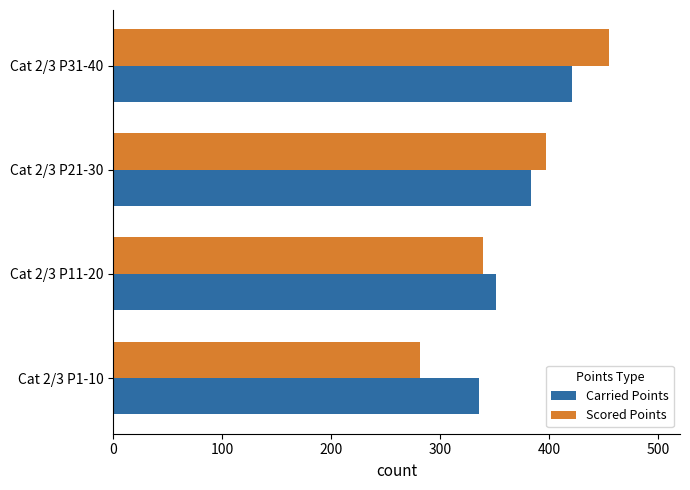

What is the total value across all series at Cat 2/3 P31-40?

875.9